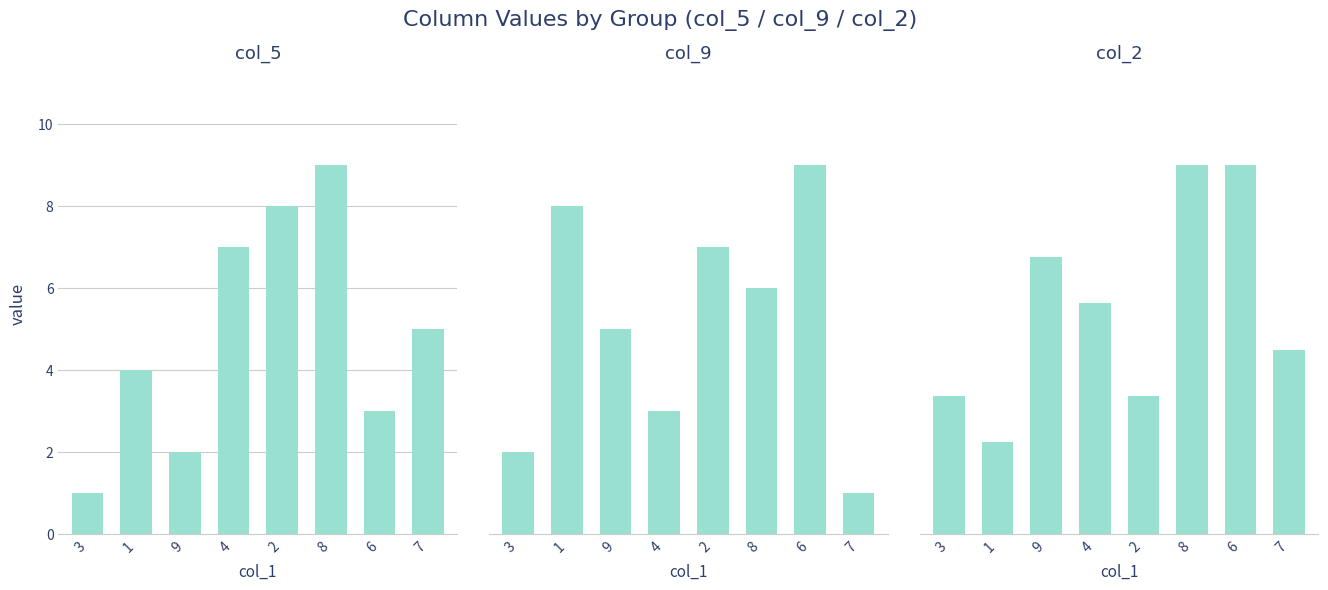

What is the difference between the second highest and minimum values in the col_9 series?

7